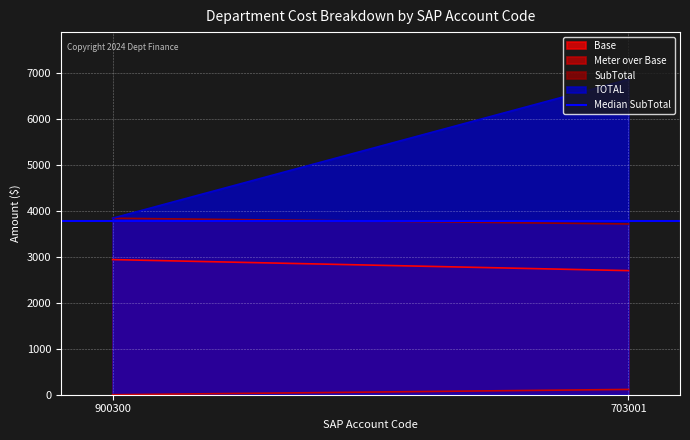

At 900300, list the series in order from smallest to largest.

Meter over Base, Base, SubTotal, TOTAL